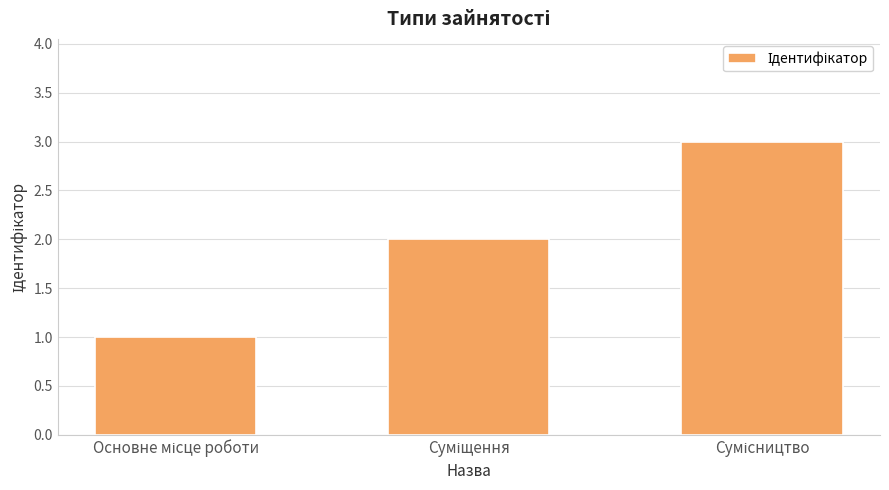

What is the sum of all values?

6